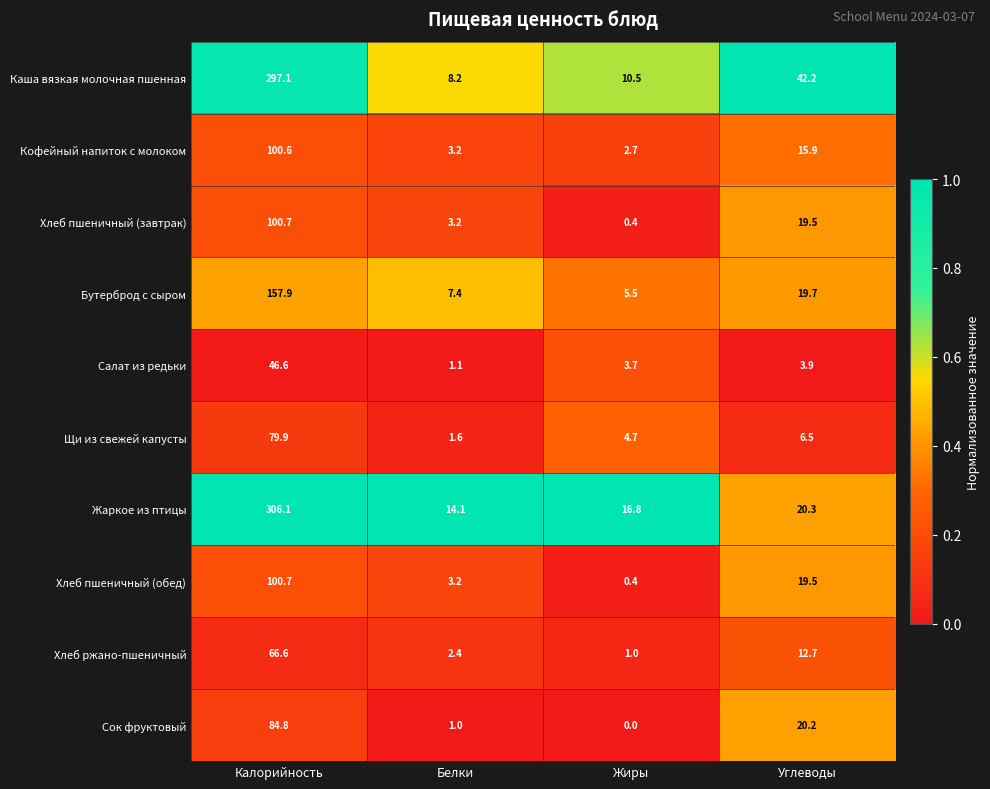

What is the spread (max minus min) of values at Белки?

13.1